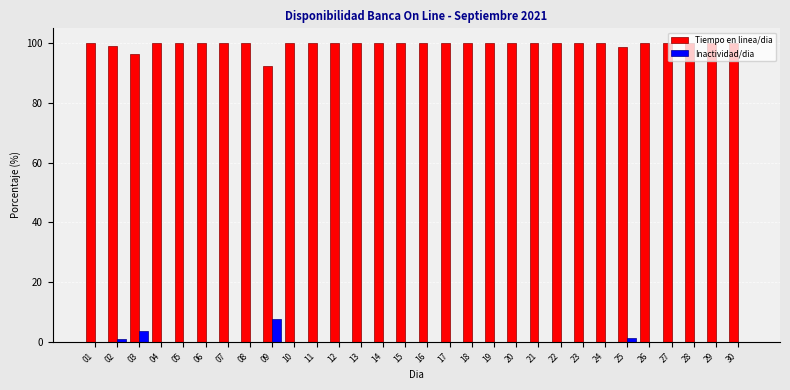

True or false: Tiempo en linea/dia has a value of 130.7 at 26.

False